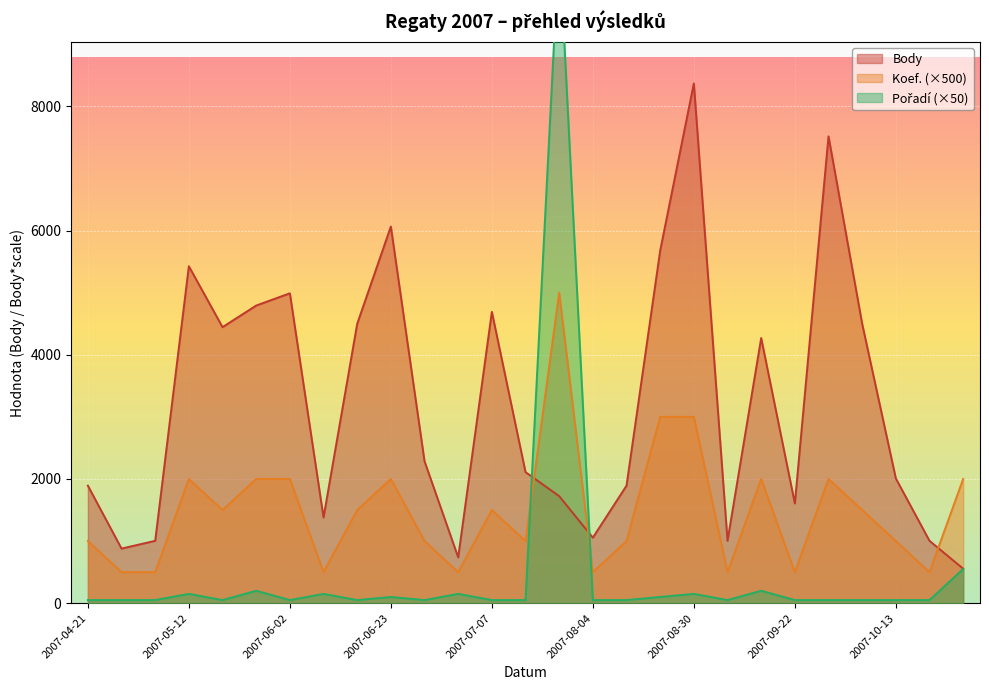

Reading right to left, what are all the values shown in this chart?

Body: 2007-11-03=555	2007-10-20=1004	2007-10-13=2008	2007-10-06=4497	2007-09-28=7517	2007-09-22=1606	2007-09-15=4269	2007-09-08=1004	2007-08-30=8368	2007-08-27=5677	2007-08-18=1892	2007-08-04=1055	2007-07-22=1723	2007-07-14=2110	2007-07-07=4690	2007-07-04=738	2007-06-30=2285	2007-06-23=6064	2007-06-16=4497	2007-06-09=1380	2007-06-02=4989	2007-05-26=4792	2007-05-19=4444	2007-05-12=5425	2007-05-05=1004	2007-04-28=879	2007-04-21=1892
Koef.: 2007-11-03=2000	2007-10-20=500	2007-10-13=1000	2007-10-06=1500	2007-09-28=2000	2007-09-22=500	2007-09-15=2000	2007-09-08=500	2007-08-30=3000	2007-08-27=3000	2007-08-18=1000	2007-08-04=500	2007-07-22=5000	2007-07-14=1000	2007-07-07=1500	2007-07-04=500	2007-06-30=1000	2007-06-23=2000	2007-06-16=1500	2007-06-09=500	2007-06-02=2000	2007-05-26=2000	2007-05-19=1500	2007-05-12=2000	2007-05-05=500	2007-04-28=500	2007-04-21=1000
Pořadí: 2007-11-03=550	2007-10-20=50	2007-10-13=50	2007-10-06=50	2007-09-28=50	2007-09-22=50	2007-09-15=200	2007-09-08=50	2007-08-30=150	2007-08-27=100	2007-08-18=50	2007-08-04=50	2007-07-22=10650	2007-07-14=50	2007-07-07=50	2007-07-04=150	2007-06-30=50	2007-06-23=100	2007-06-16=50	2007-06-09=150	2007-06-02=50	2007-05-26=200	2007-05-19=50	2007-05-12=150	2007-05-05=50	2007-04-28=50	2007-04-21=50